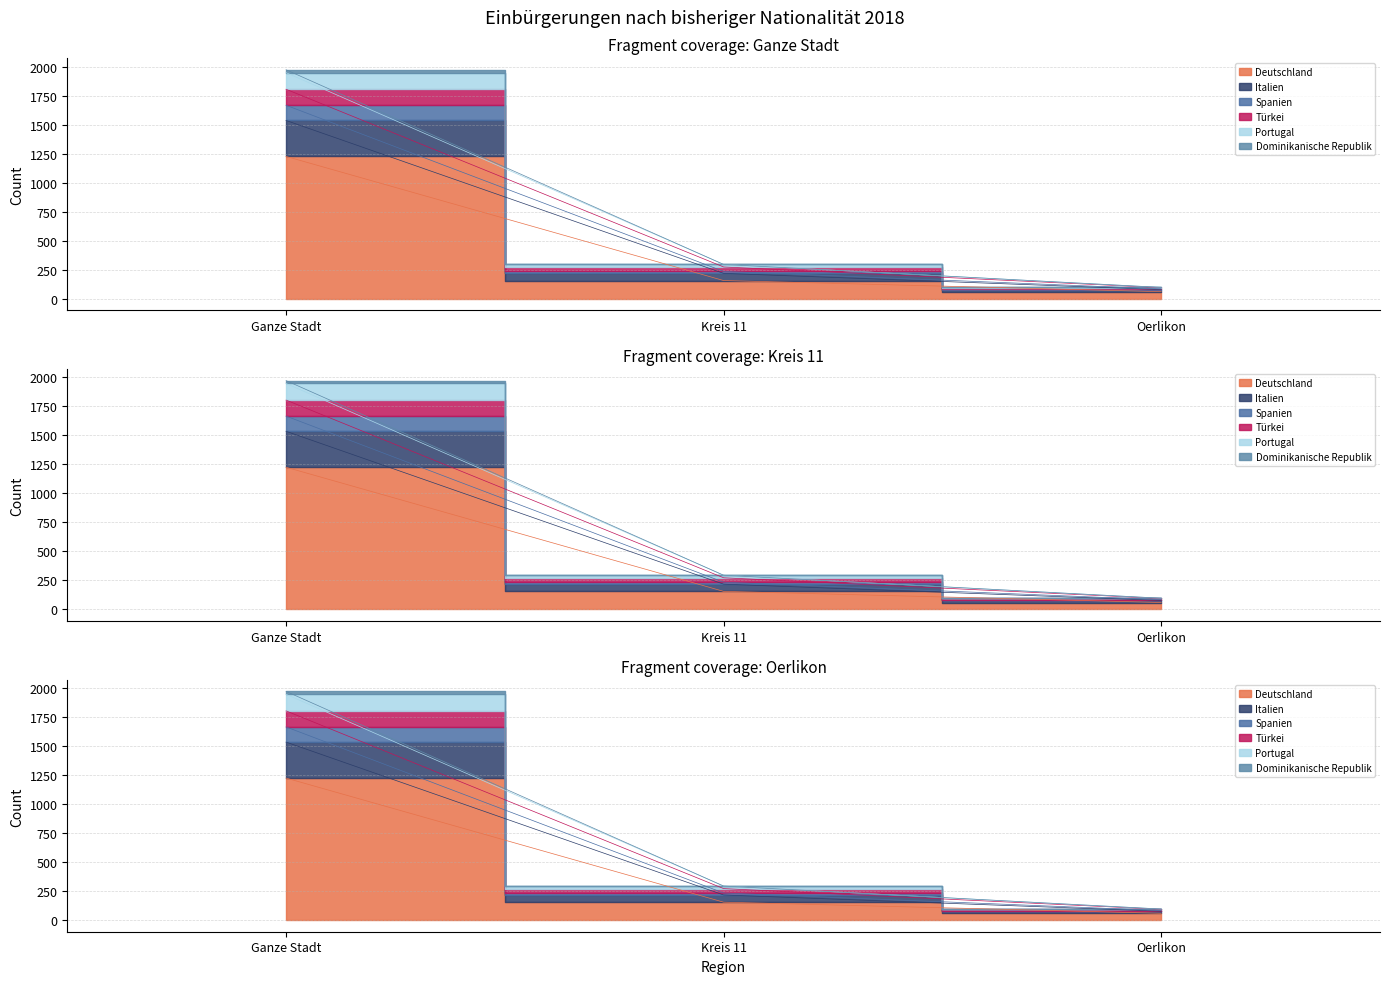

How many Portugal values are between 97 and 1948?

3